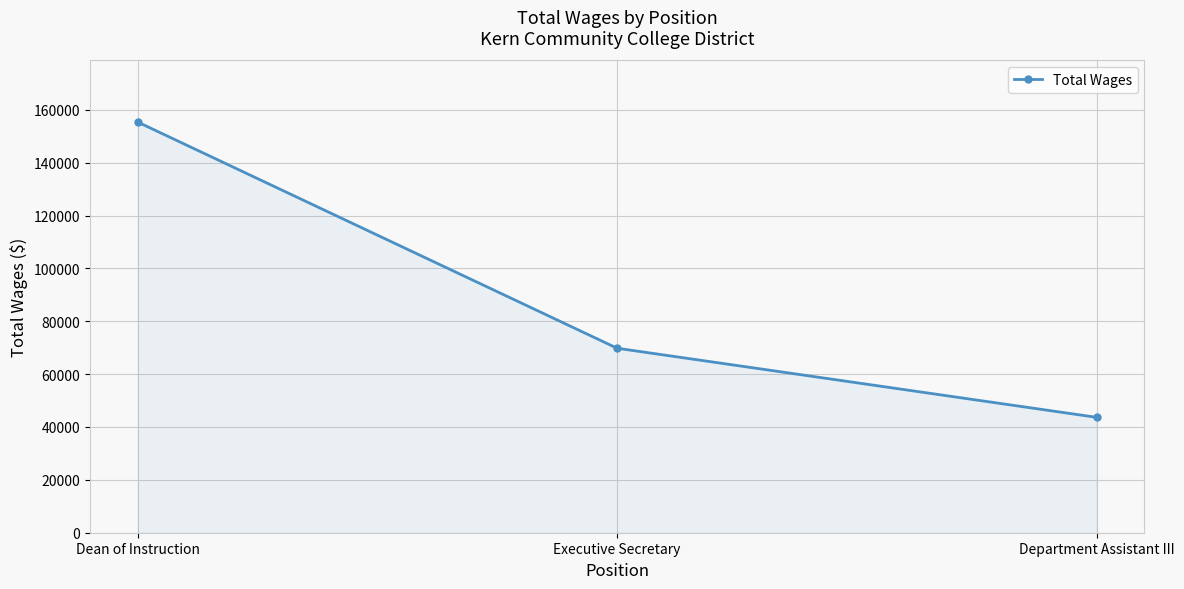

Between Executive Secretary and Dean of Instruction, which is larger?

Dean of Instruction